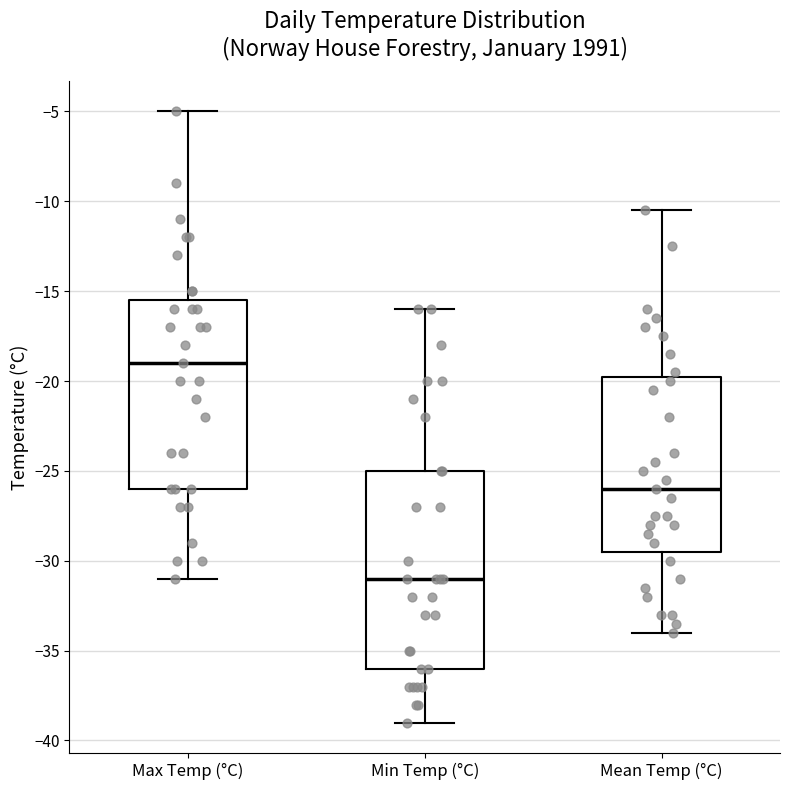

Which box has the highest median line?

Max Temp (°C)